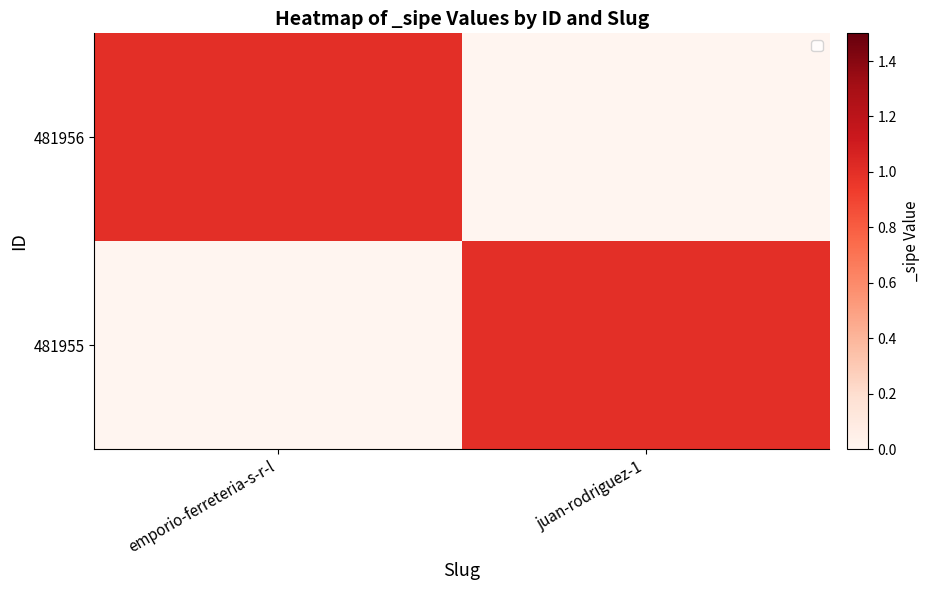

Count the number of categories in the chart.

2